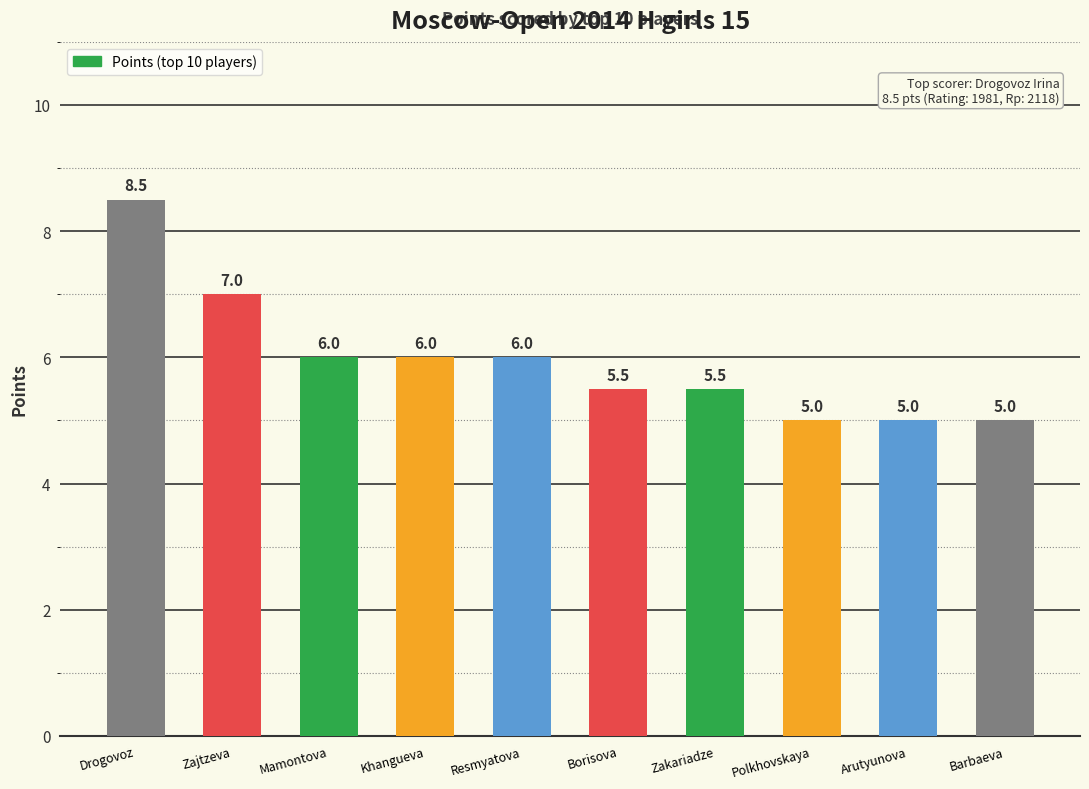

Reading left to right, extract all data points from this chart.

Drogovoz=8.5	Zajtzeva=7.0	Mamontova=6.0	Khangueva=6.0	Resmyatova=6.0	Borisova=5.5	Zakariadze=5.5	Polkhovskaya=5.0	Arutyunova=5.0	Barbaeva=5.0